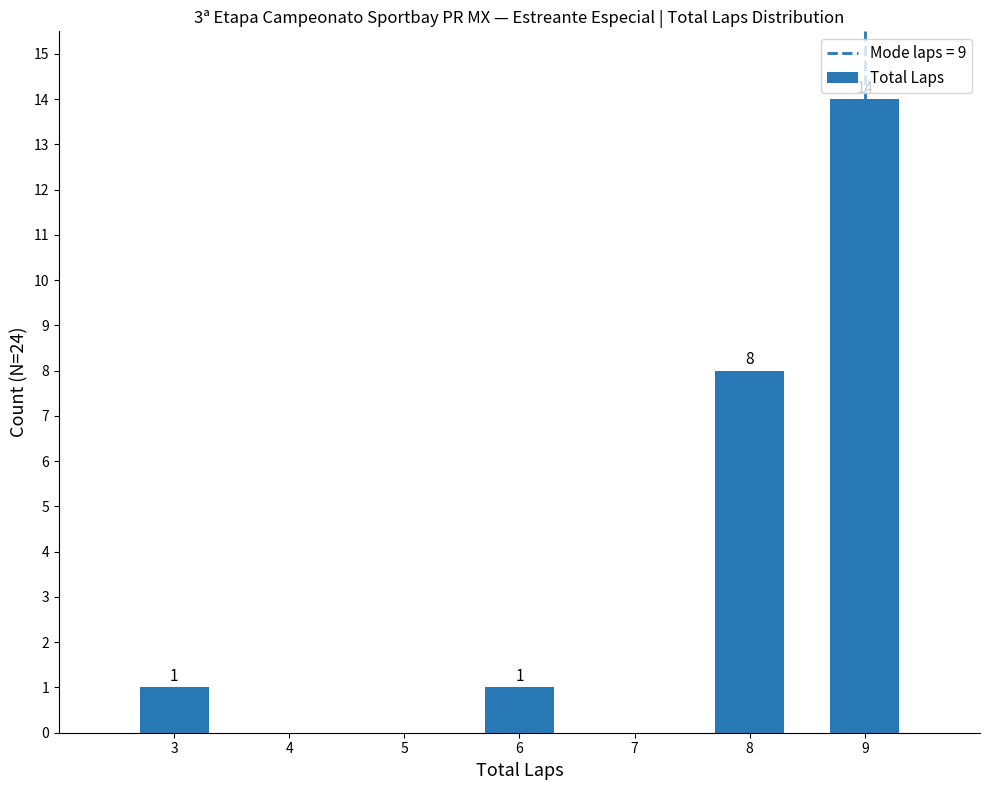

How many values are between 1 and 14?

4